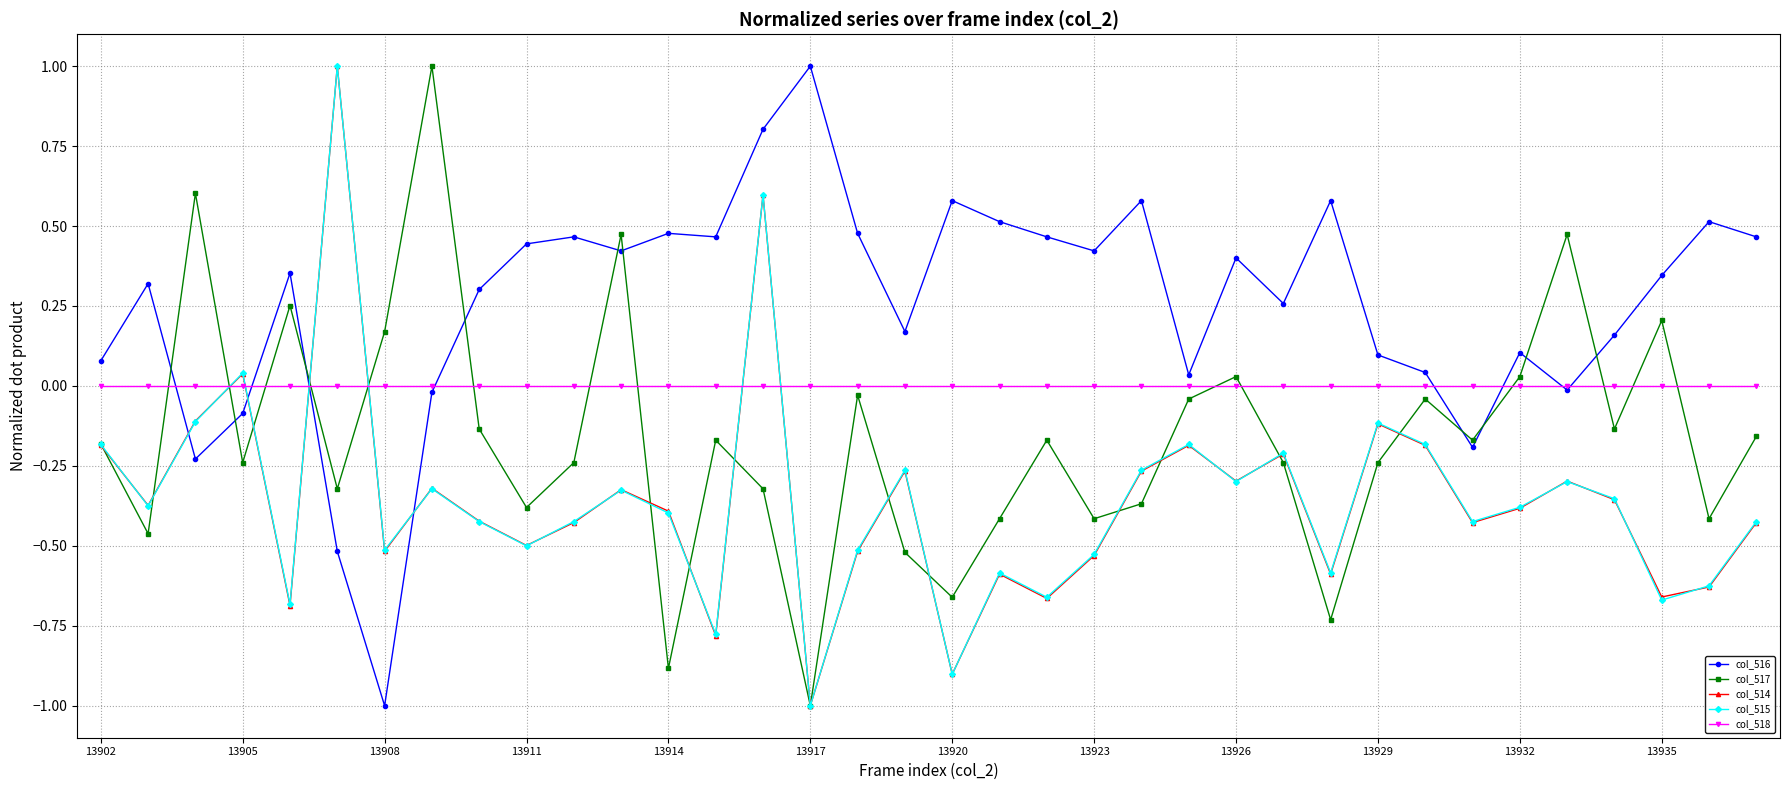

Which series ends up on top after the final intersection of col_518 and col_517?

col_518